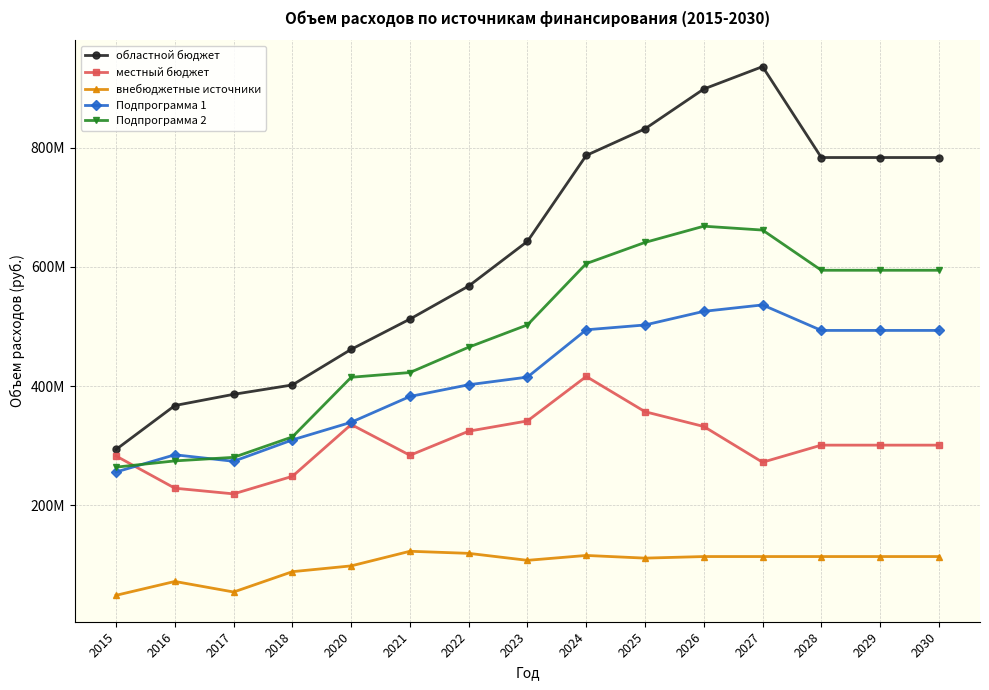

Reading left to right, list all the values displayed in this chart.

областной бюджет: 293909221.0	367560000.0	386353670.0	402089929.2	461814153.5	512579700.0	568059897.2	642971736.4	787118774.9	831742100.0	898508900.0	936070400.0	783578600.0	783578600.0	783578600.0
местный бюджет: 282835287.8	228844584.9	219338208.7	248804177.2	335729491.5	284054396.9	324524287.9	341727578.3	416280047.0	357164528.2	332393051.9	272393051.9	301102056.3	301102056.3	301102056.3
внебюджетные источники: 49214731.5	72432794.5	54734445.9	88855900.5	98560910.7	123081555.8	119569566.3	107861403.7	116072649.7	111562022.6	114217877.3	114217877.3	114217877.3	114217877.3	114217877.3
Подпрограмма 1: 256085378.0	284947011.2	274025976.6	309909780.5	339485162.7	382759174.6	402409829.8	415253529.8	494601792.6	502672482.9	525560041.4	536332415.7	493538360.8	493538360.8	493538360.8
Подпрограмма 2: 264199959.1	274684926.1	280630898.6	314963856.6	414949033.2	422938130.9	465441614.0	502853718.1	605634308.5	641156727.7	668372063.9	661882662.4	594441164.1	594441164.1	594441164.1